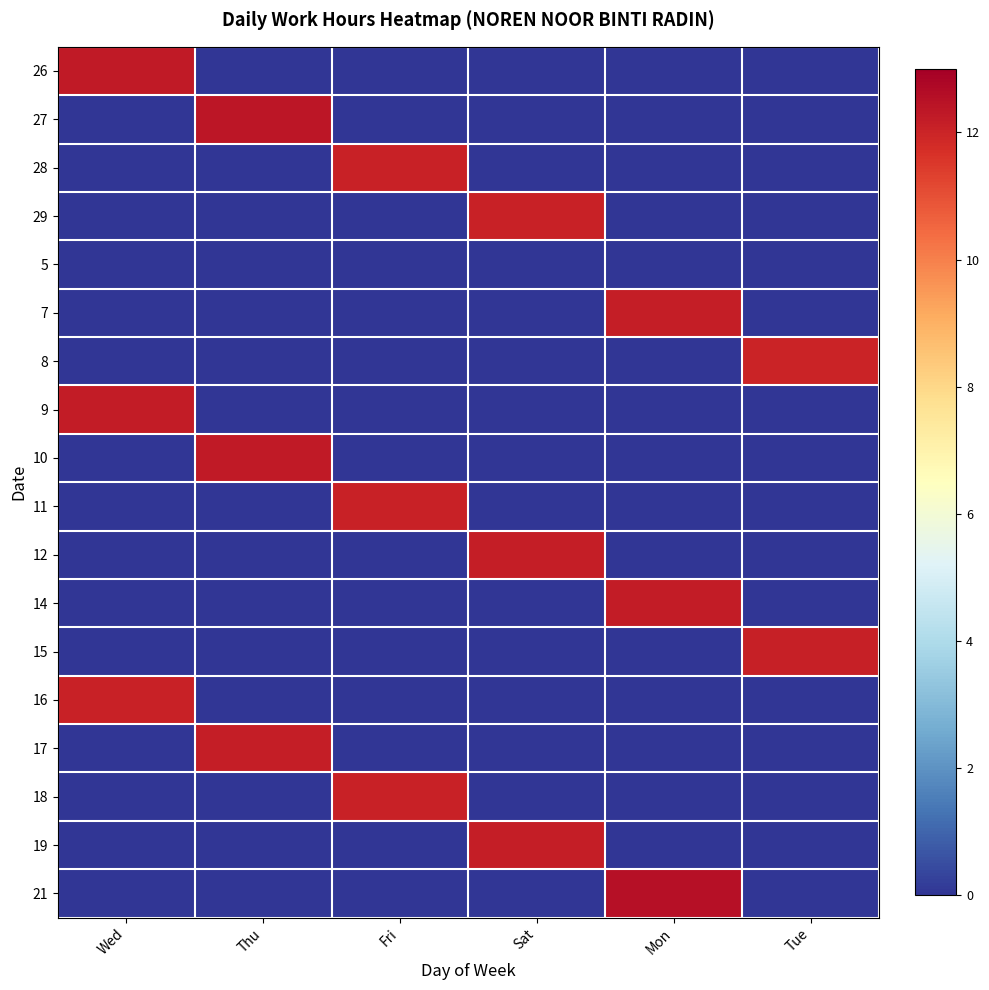

Which series has the largest range (max minus min)?

21